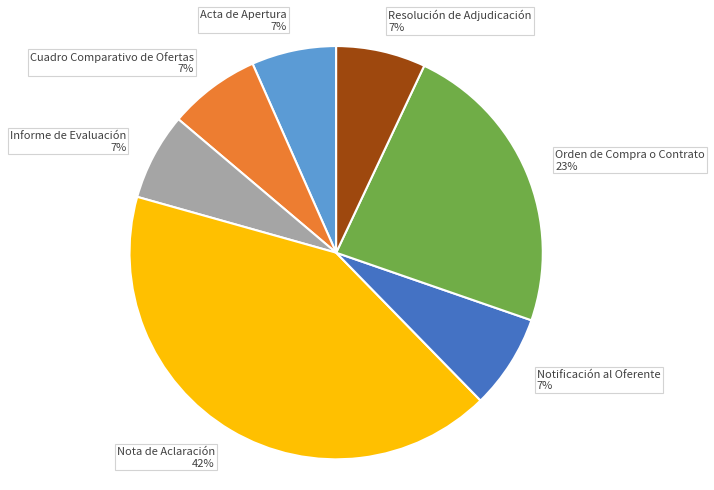

Does any single category account for the majority?

No